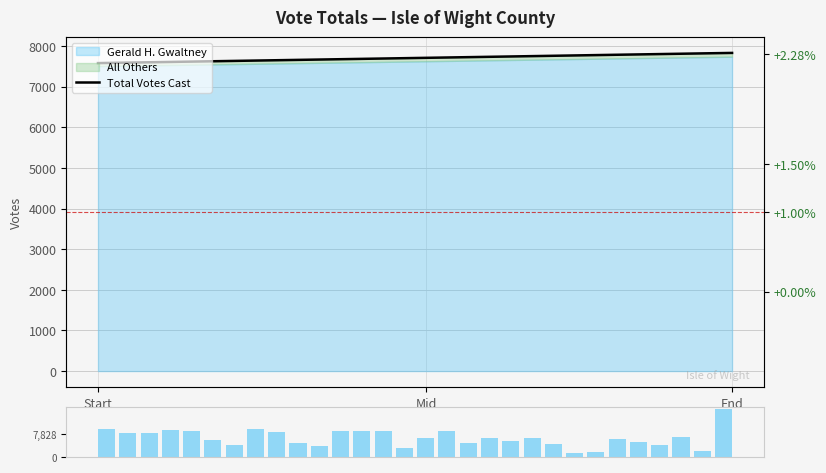

Which has a higher value, 28 or 22?

28